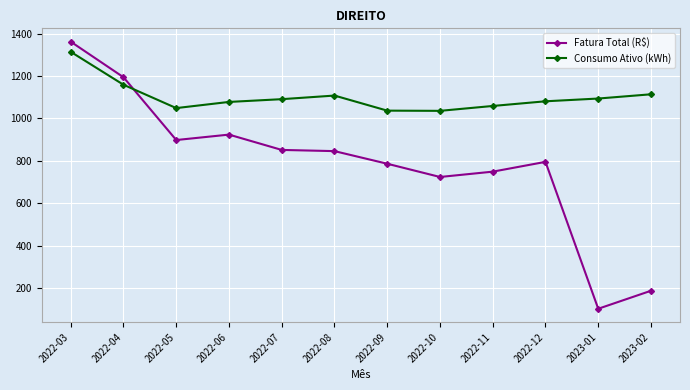

At 2022-03, list the series in order from largest to smallest.

Fatura Total (R$), Consumo Ativo (kWh)